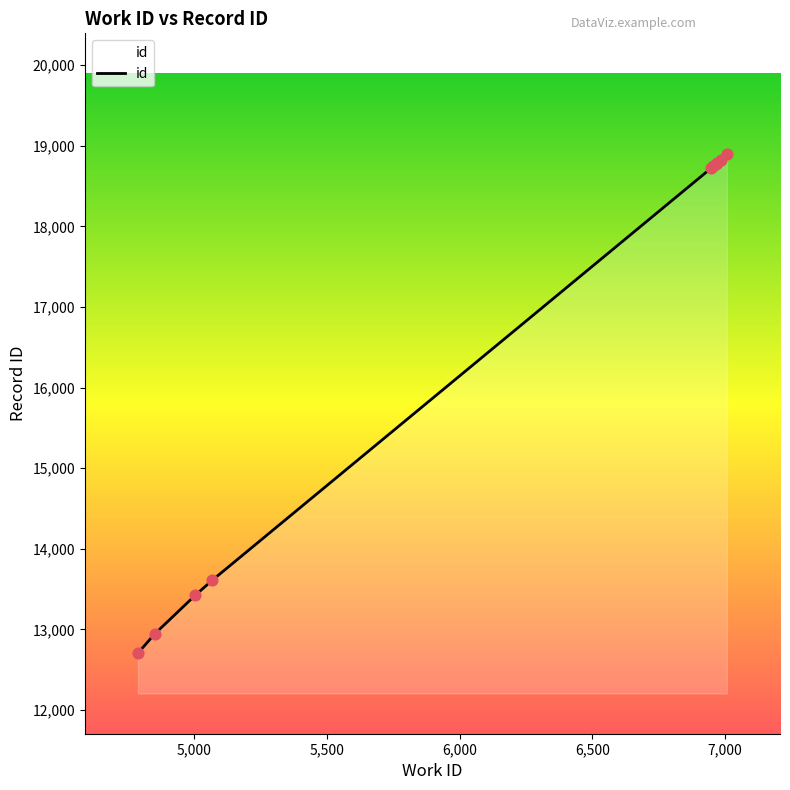

What is the greatest value displayed?

18895